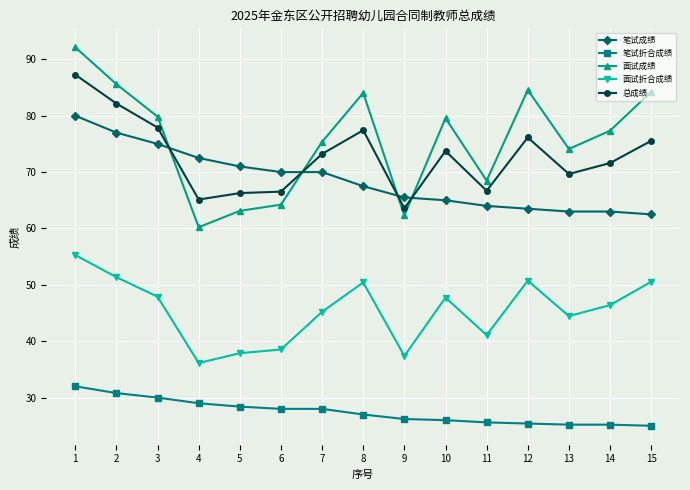

Which series ends up on top after the final intersection of 面试成绩 and 笔试成绩?

面试成绩